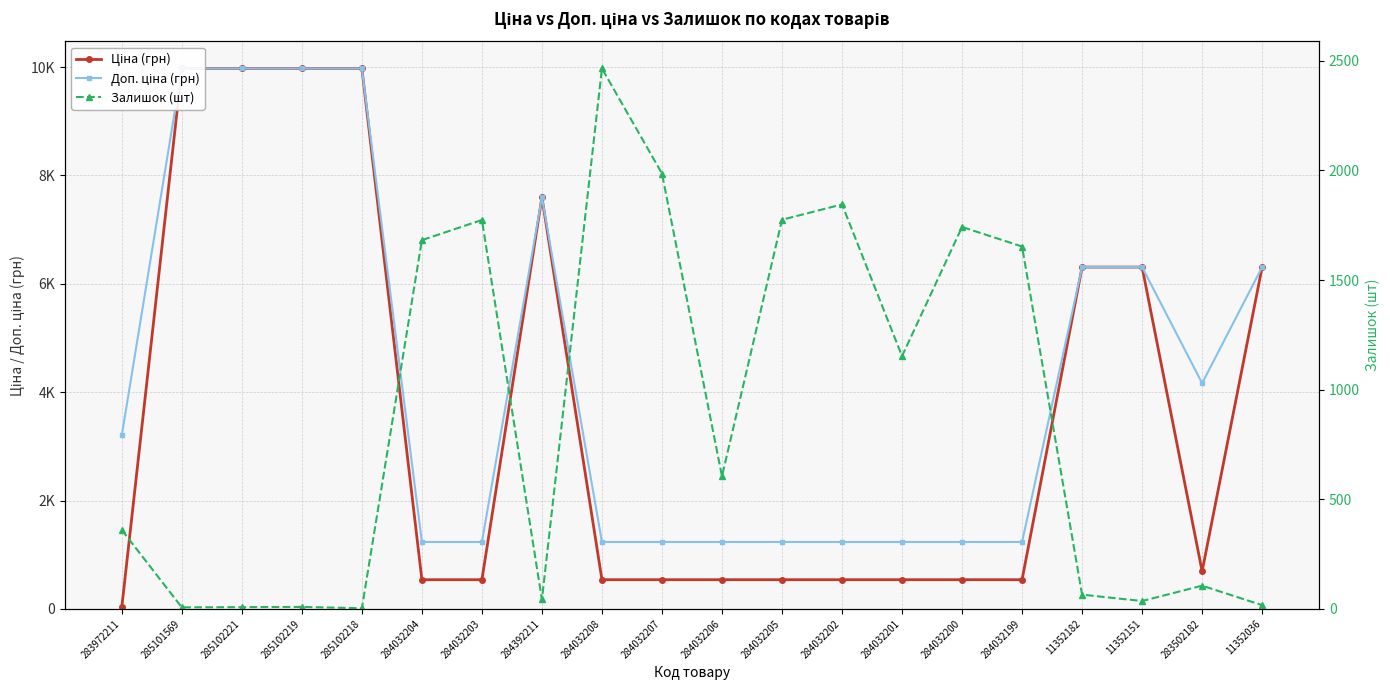

After their last crossing, which series has the higher values: Залишок (шт) or Ціна (грн)?

Ціна (грн)